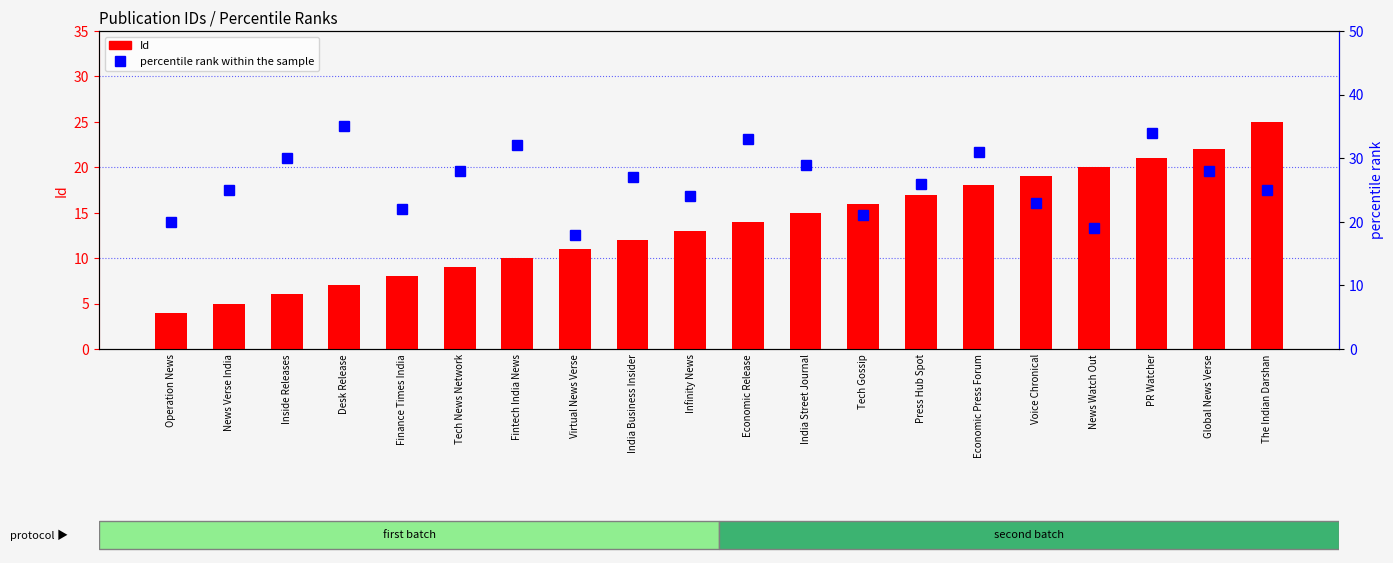

How many groups of bars are there?

20